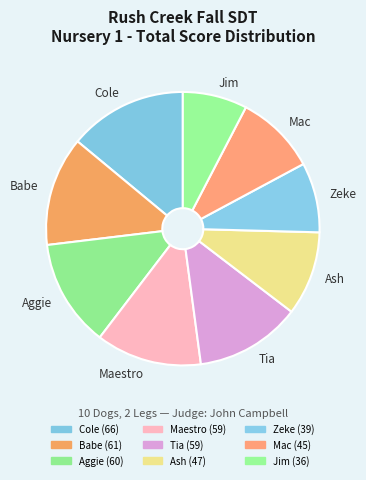

True or false: Ash accounts for 20% of the total.

False